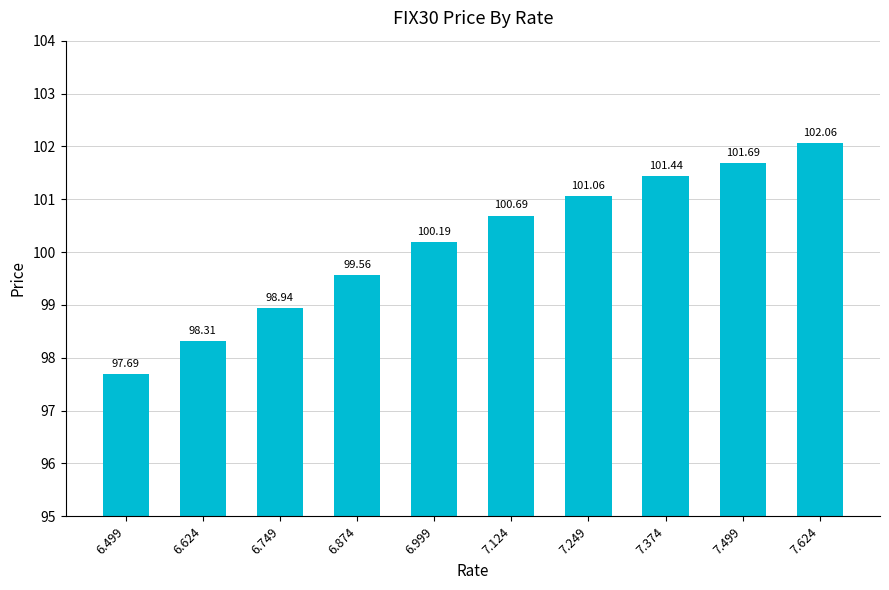

List the labels in order of value, largest first.

7.624, 7.499, 7.374, 7.249, 7.124, 6.999, 6.874, 6.749, 6.624, 6.499